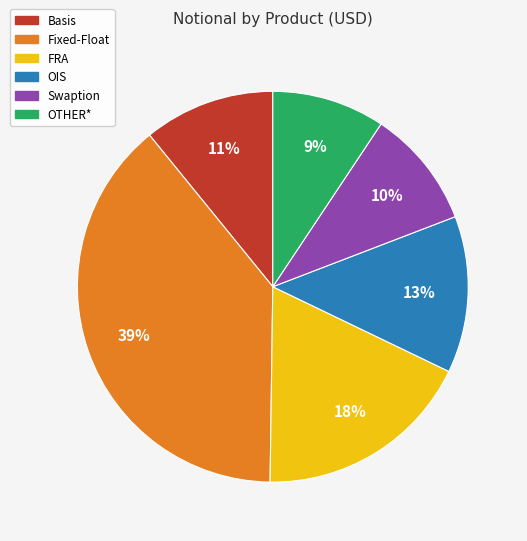

The Basis slice represents 11% of the pie. True or false?

True